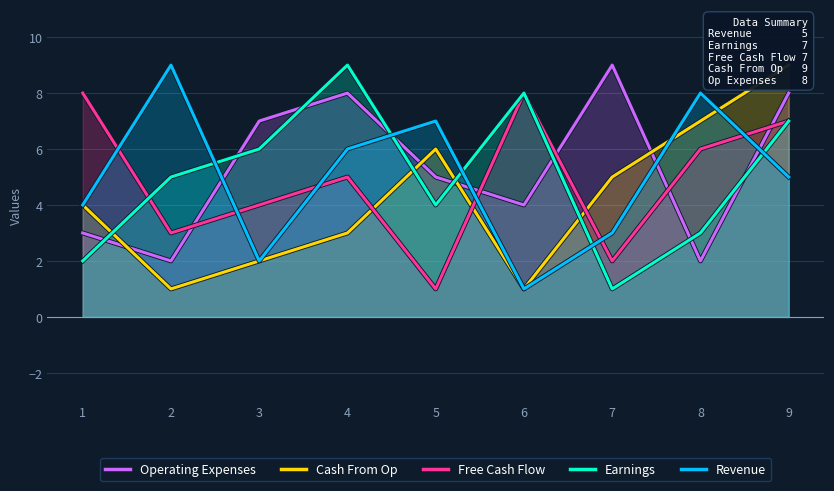

What is the difference between the maximum and minimum values in the Revenue series?

8